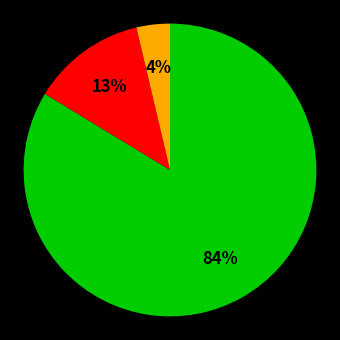

To the nearest percent, what is the average slice percentage?

33%